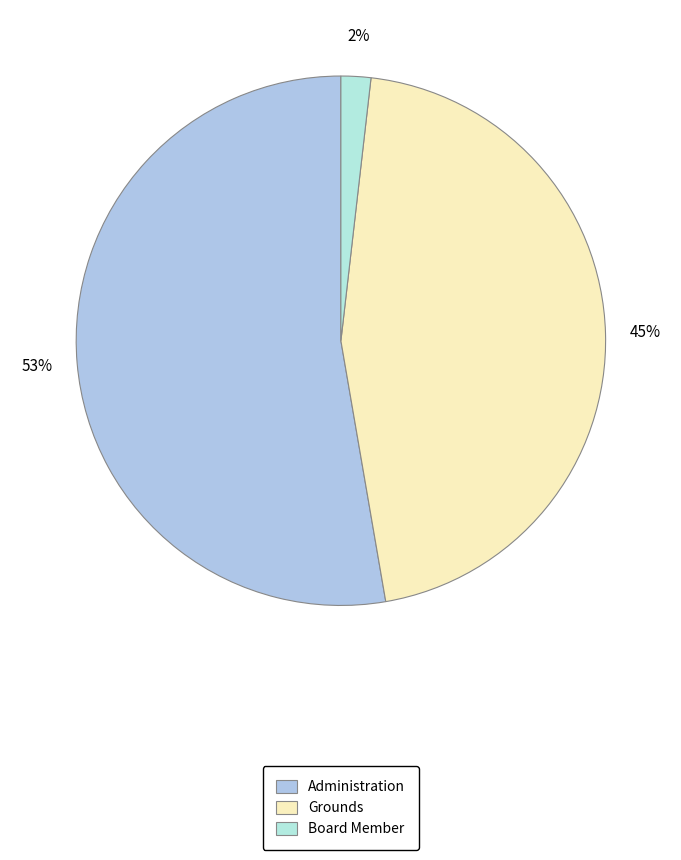

How many segments does this pie chart have?

3